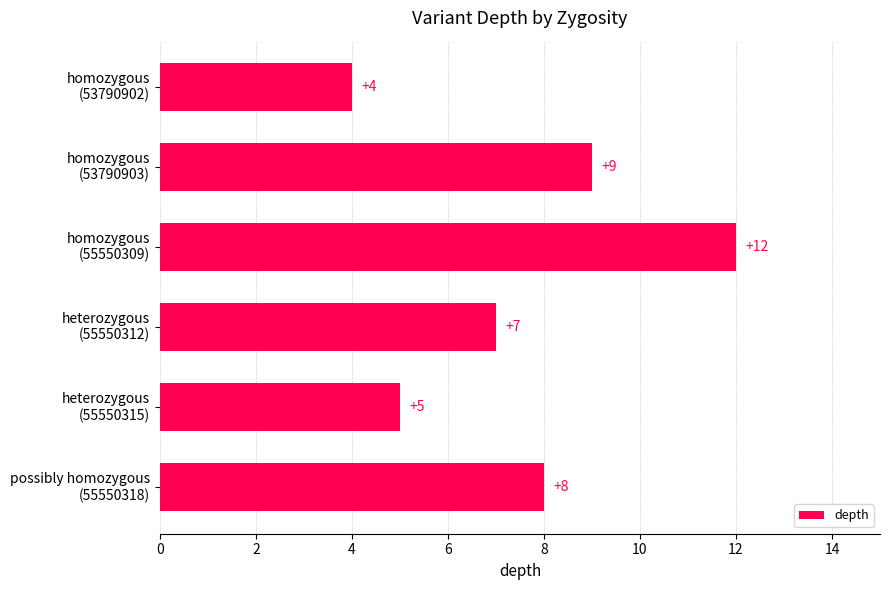

Are the bars grouped side by side (vs. stacked)?

No